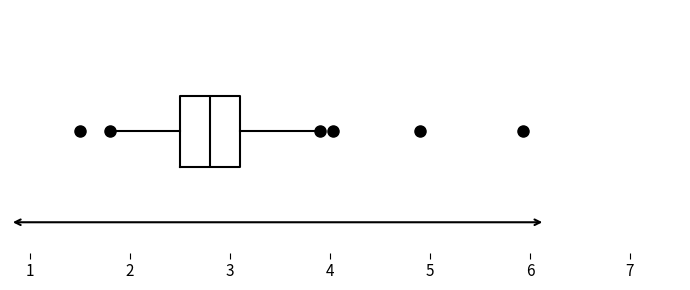

Transcribe this box plot: give where the median line is, the range the box spans, and where the two whiskers end, as read against the x-axis. The values are not printed on the chart, so give them approximately, as read against the axis.

median 2.8, box 2.5 to 3.1, whiskers 1.8 to 3.9